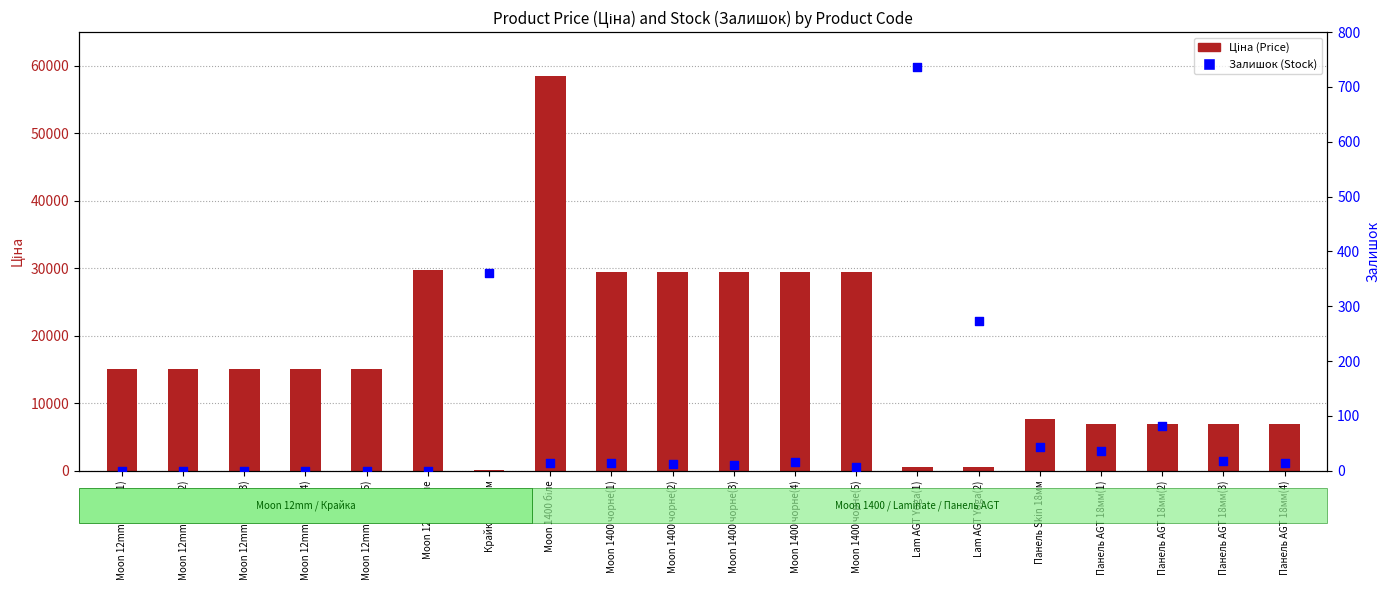

What are all the series names shown in the legend?

Ціна (Price), Залишок (Stock)